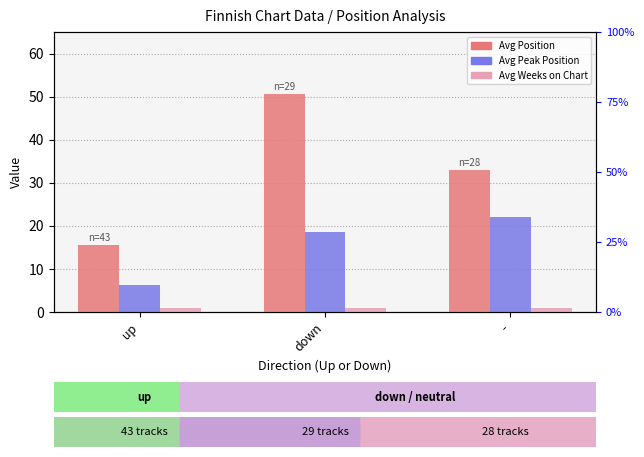

How many data points in Avg Peak Position are above 18?

2